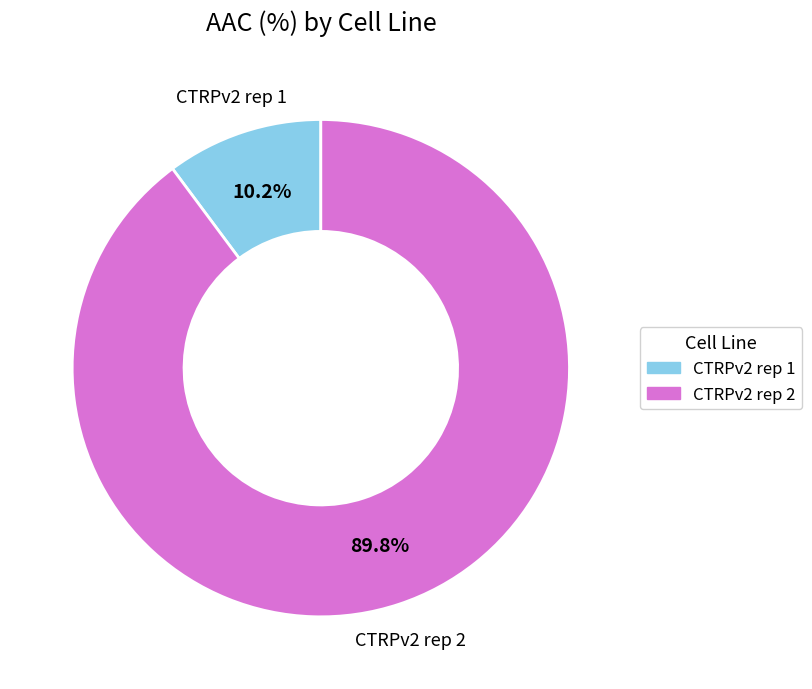

How many slices are in this pie chart?

2